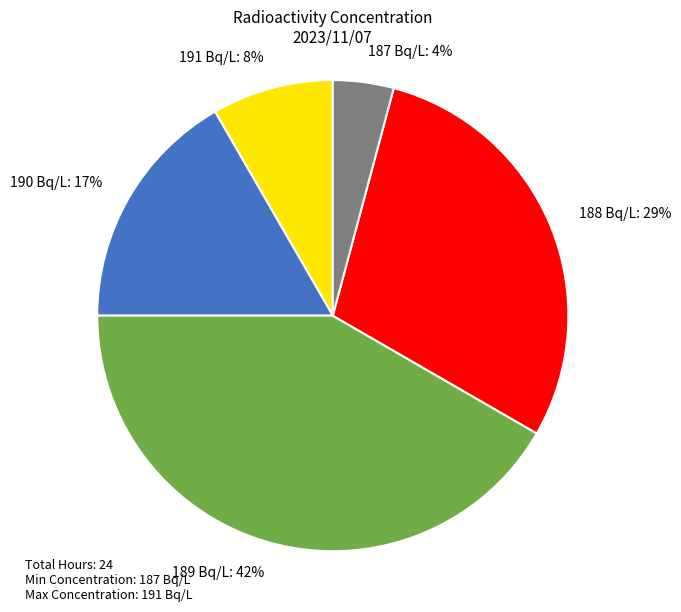

The 189 Bq/L slice represents 48% of the pie. True or false?

False